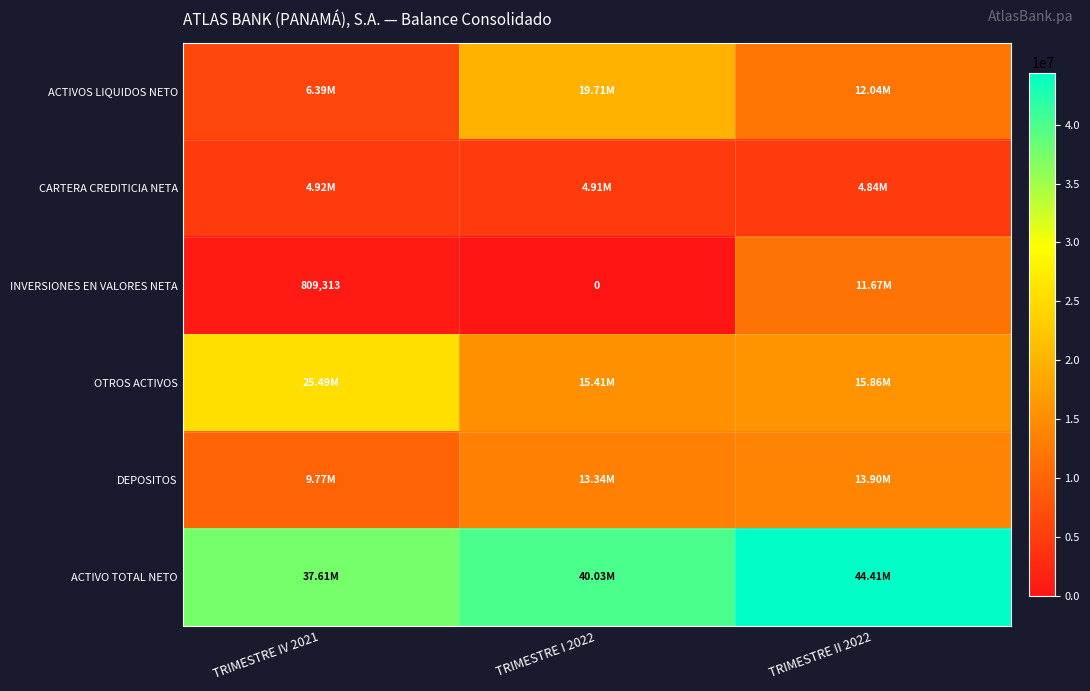

The ACTIVOS LIQUIDOS NETO series shows 16653908.8 at TRIMESTRE II 2022. True or false?

False